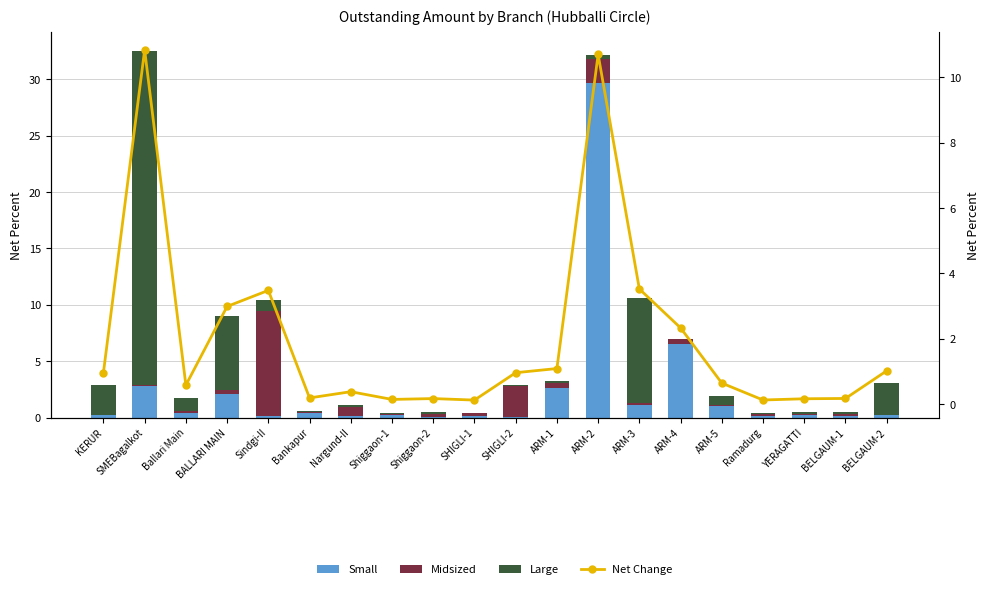

Is the value of Small at Bankapur greater than the value of Large at ARM-5?

No